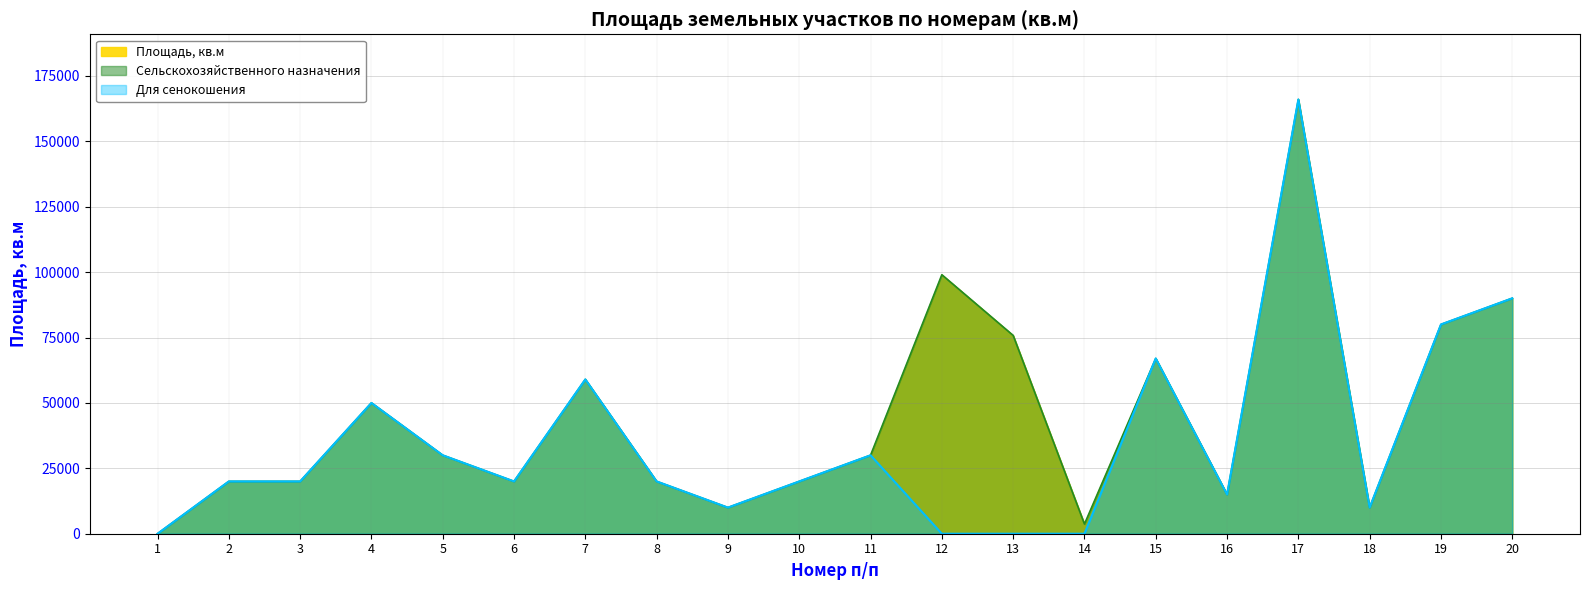

The value of Для сенокошения at 8 is 10324. True or false?

False